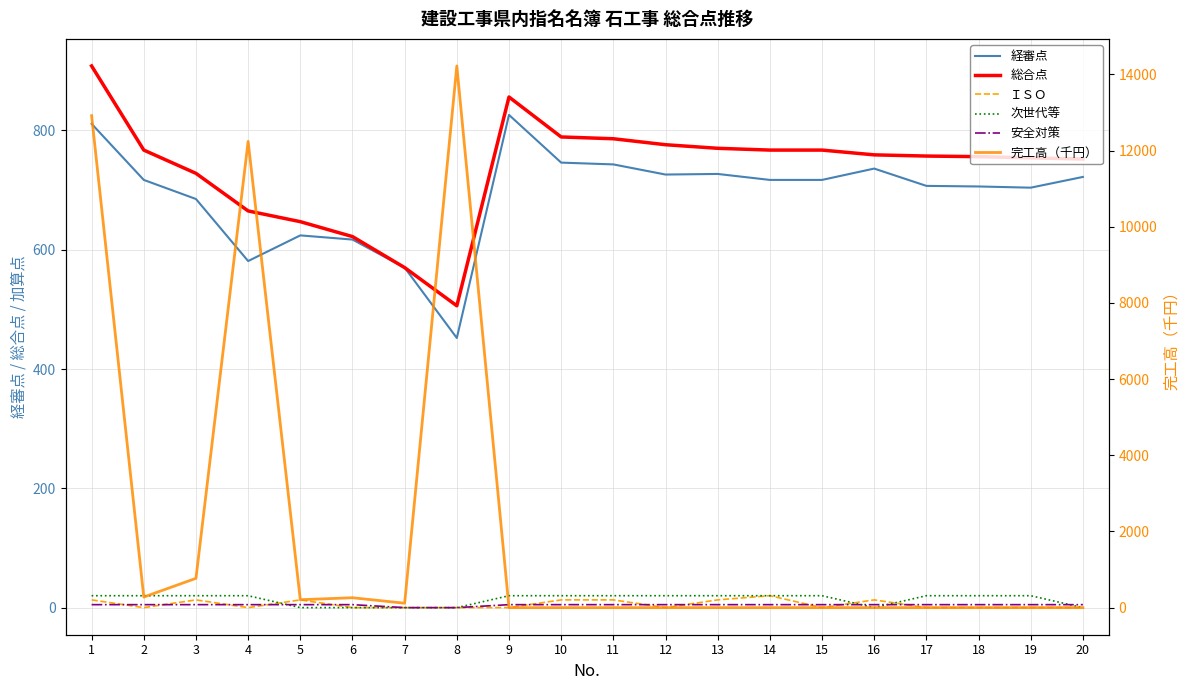

Between 2 and 5, which series saw the biggest shift?

総合点